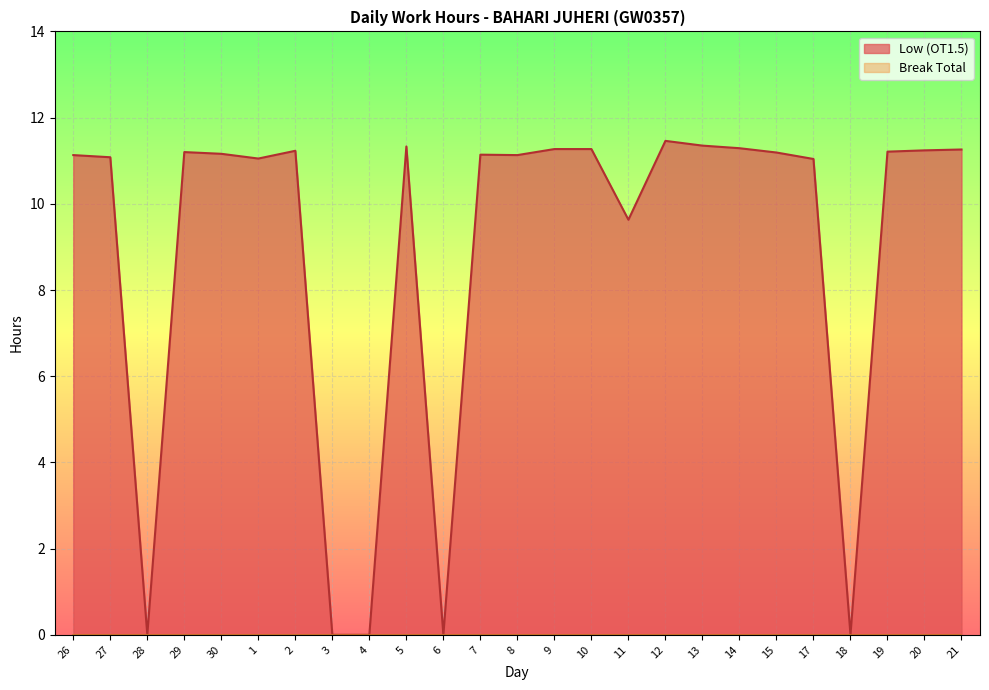

Which category has the lowest value across all series?

28